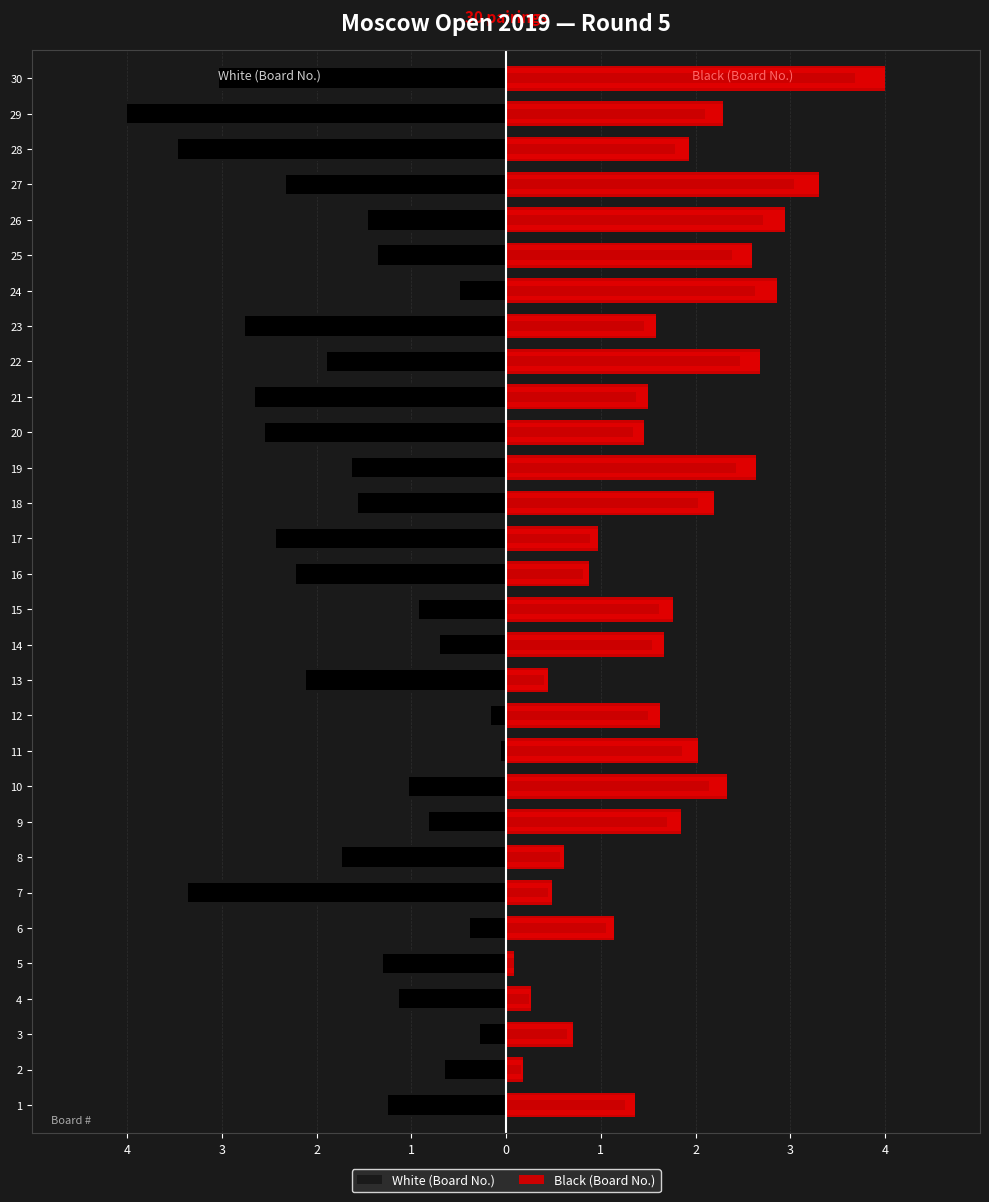

What is the average value of the White (Board No.) series?

-1.7